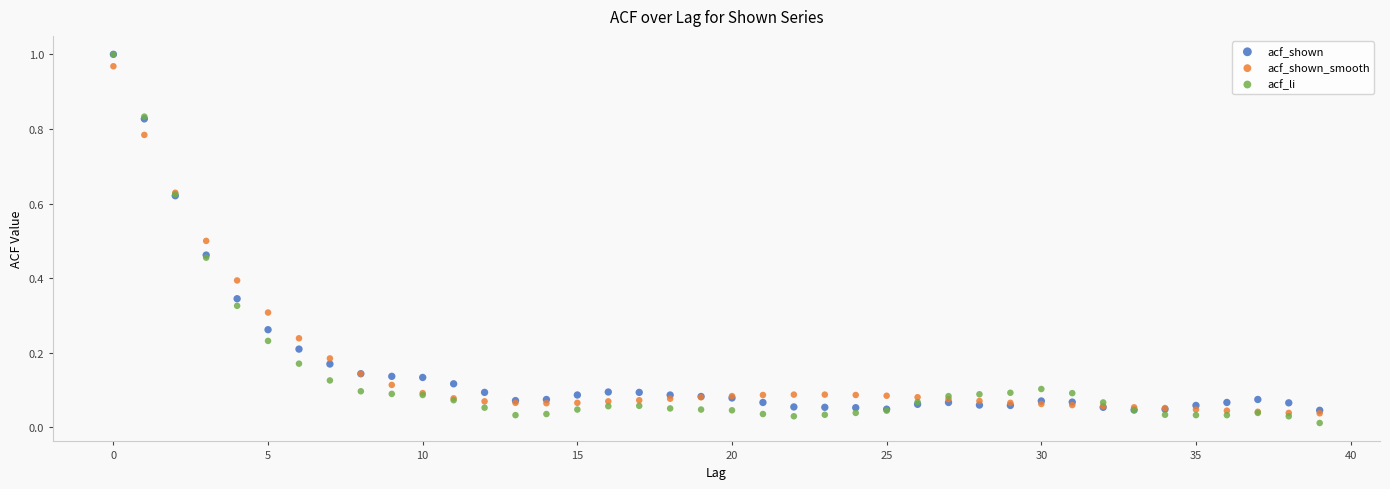

Which series contains the lowest Y value?

acf_li